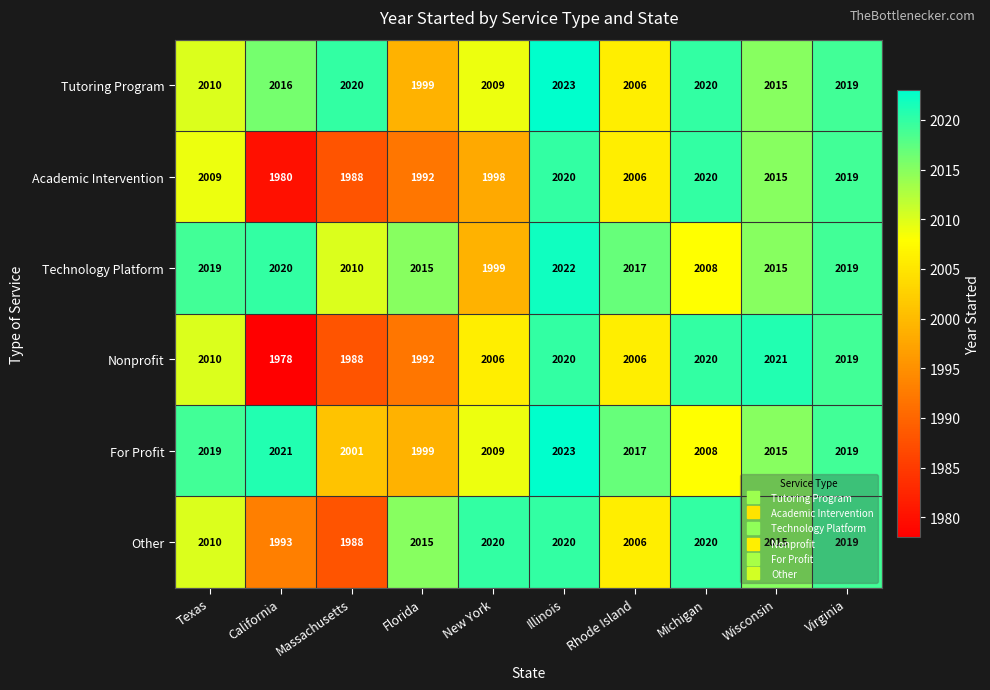

What is the difference between the maximum and minimum values in the Academic Intervention series?

40